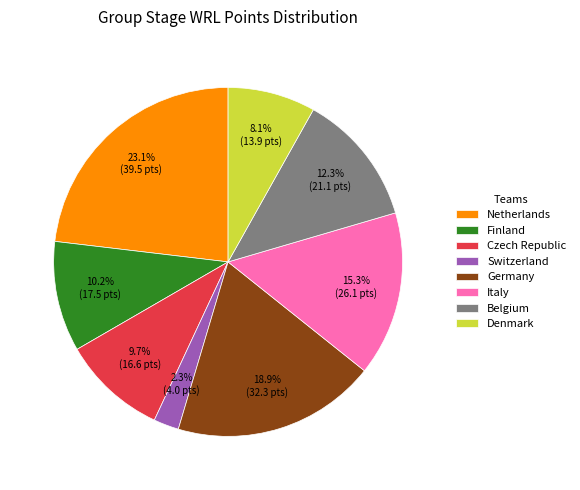

To the nearest percent, what is the difference between the Finland and Netherlands slice percentages?

13%